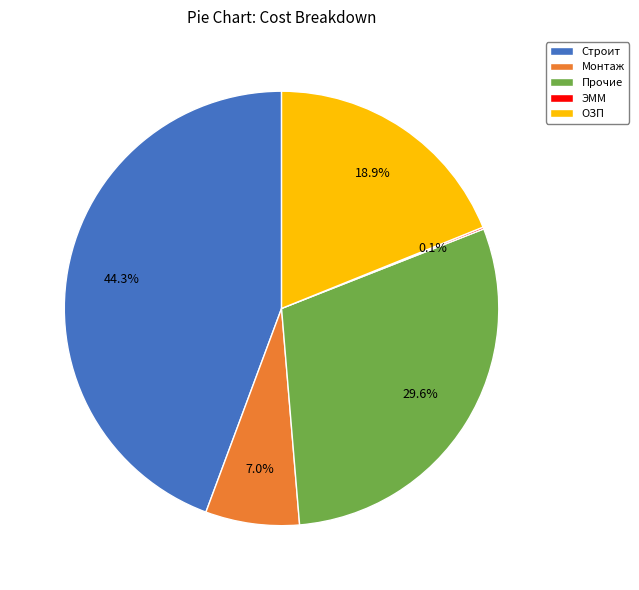

Between Прочие and Монтаж, which is larger?

Прочие